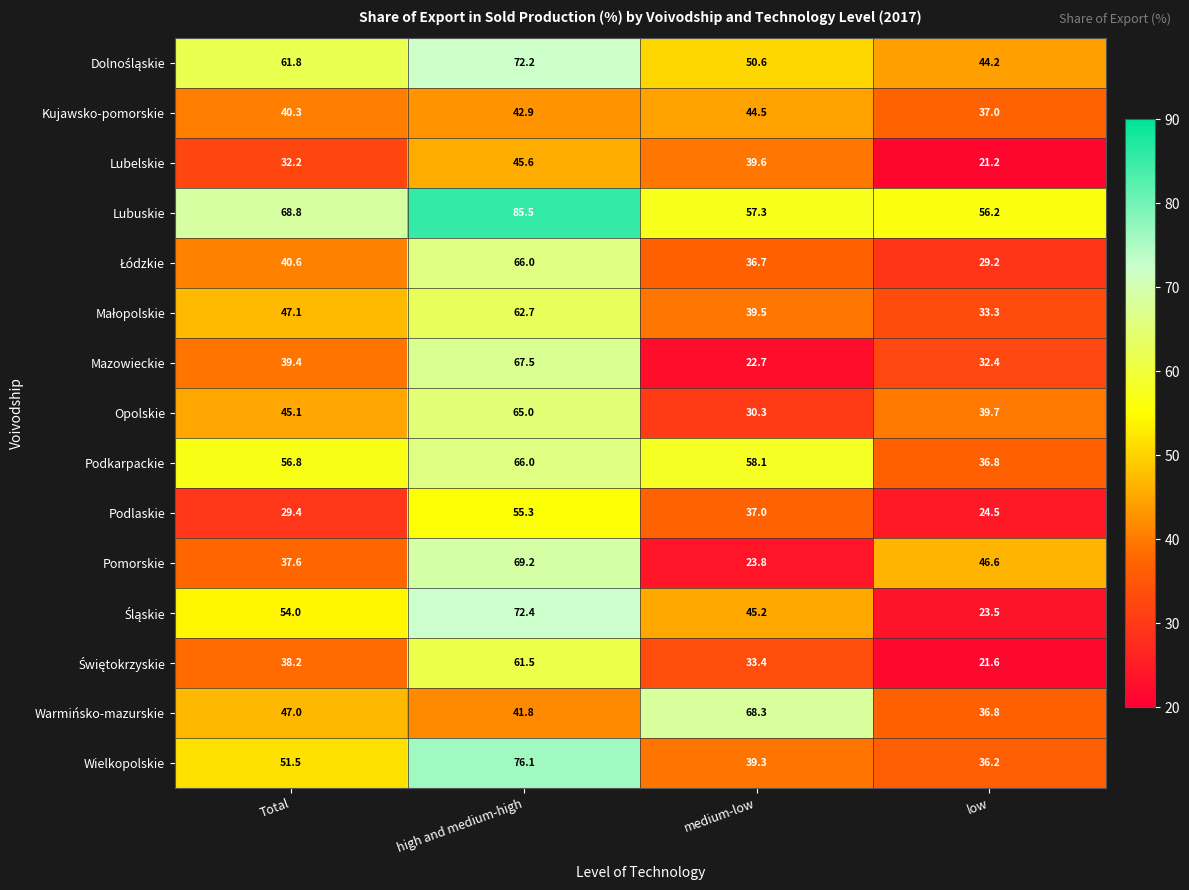

True or false: Lubelskie has a value of 32.2 at Total.

True